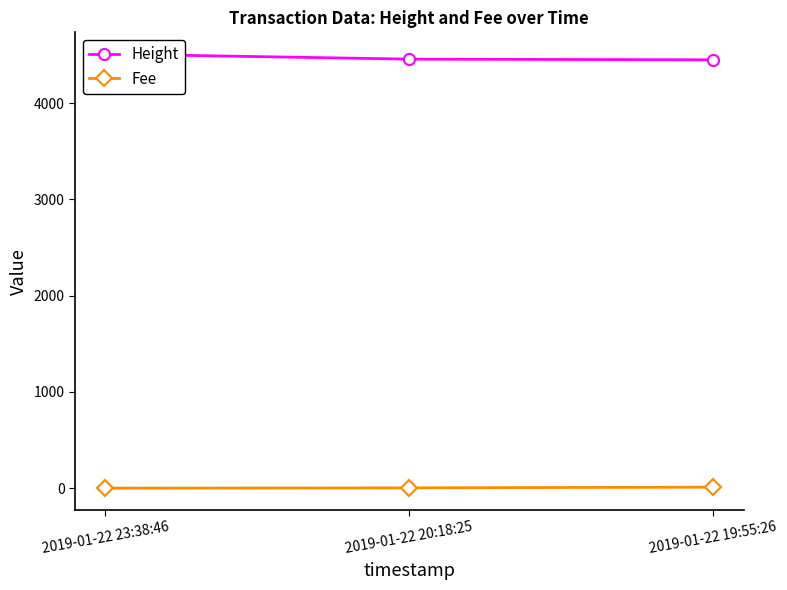

Between 2019-01-22 20:18:25 and 2019-01-22 23:38:46, which is larger?

2019-01-22 23:38:46